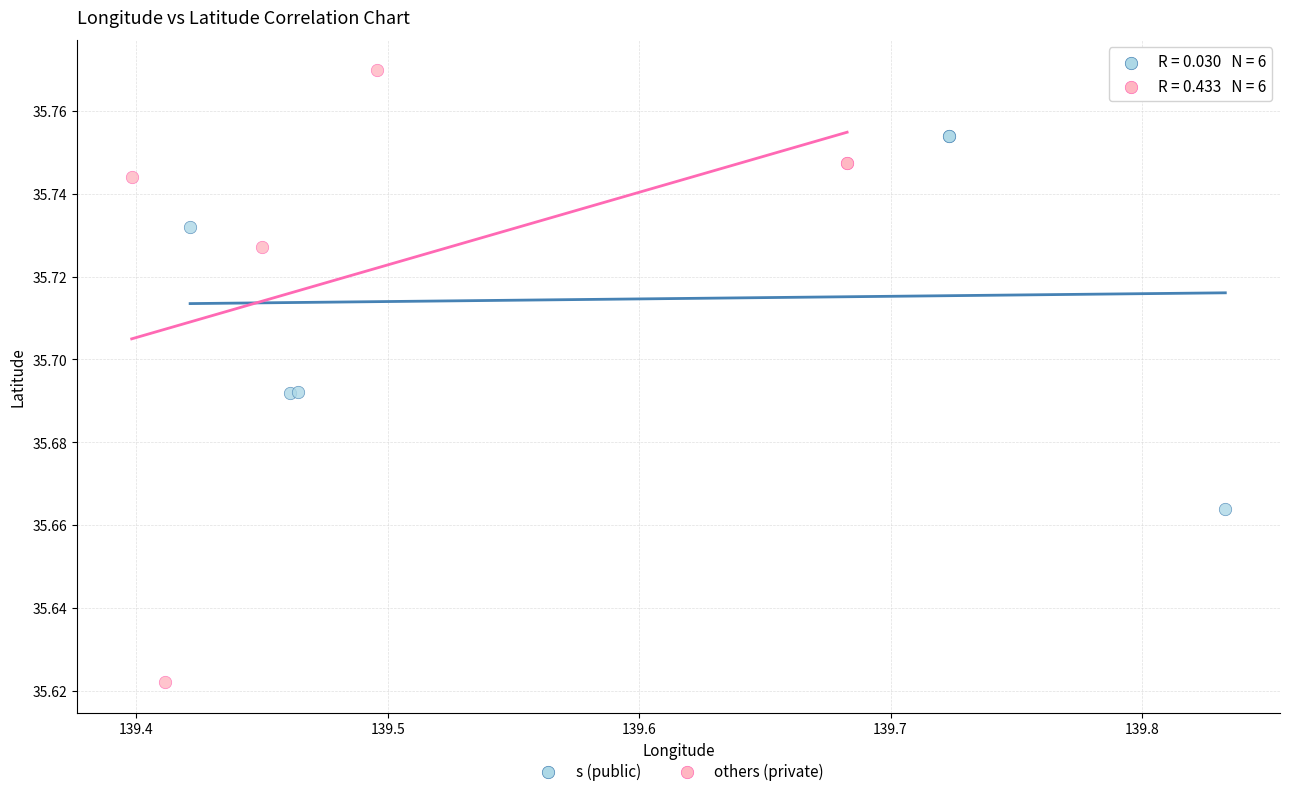

Which series has the largest Y range (max minus min)?

others (private)